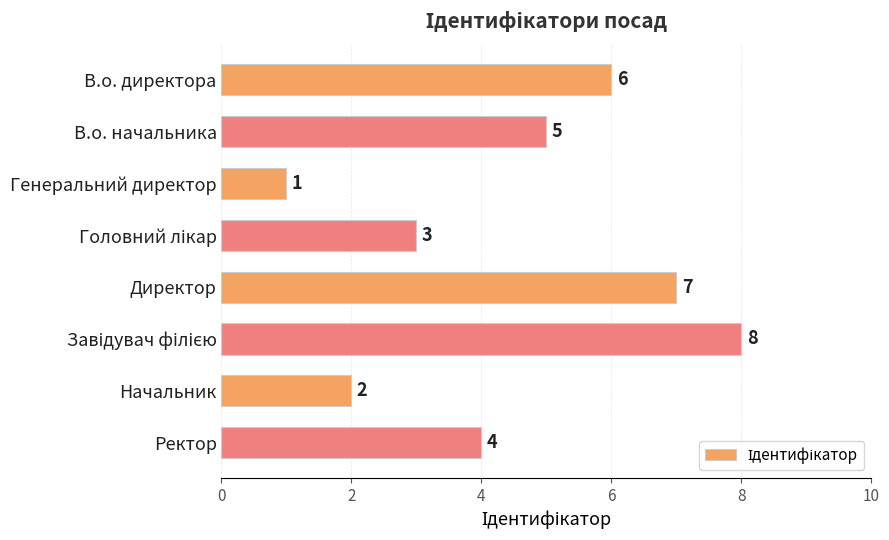

What is the difference between the values at Генеральний директор and В.о. начальника?

4